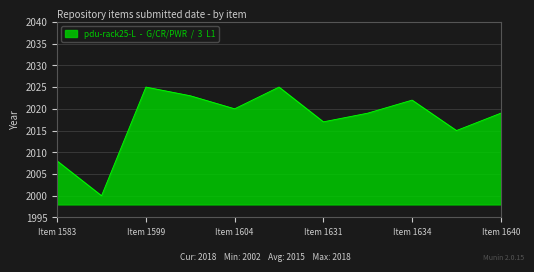

What is the maximum value shown in the chart?

2025